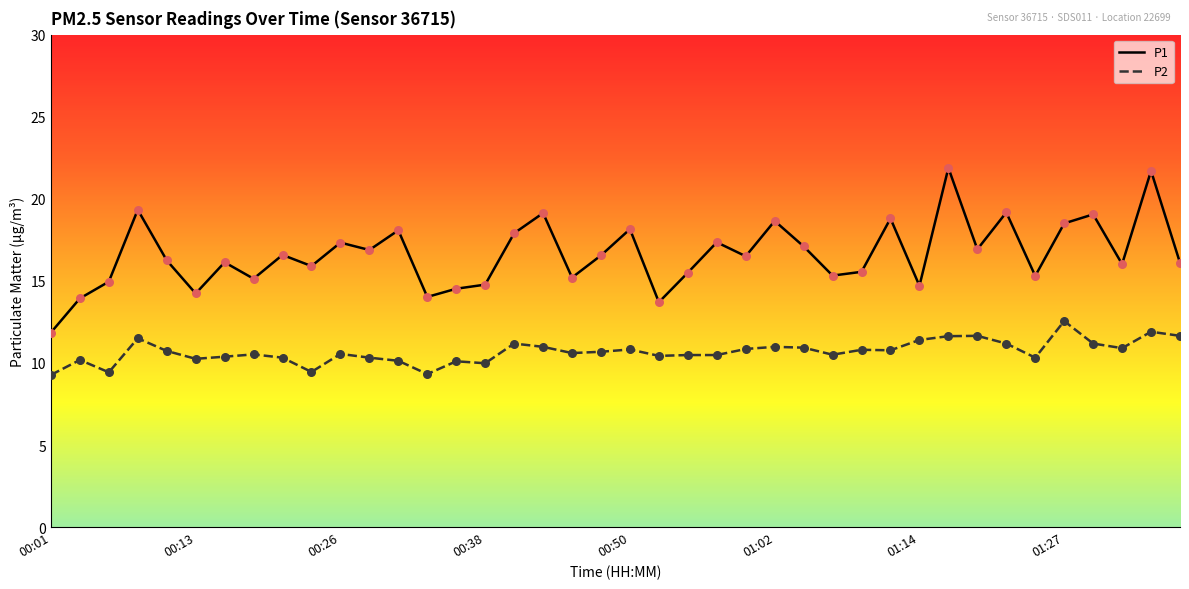

Which series has the largest total across all categories?

P1